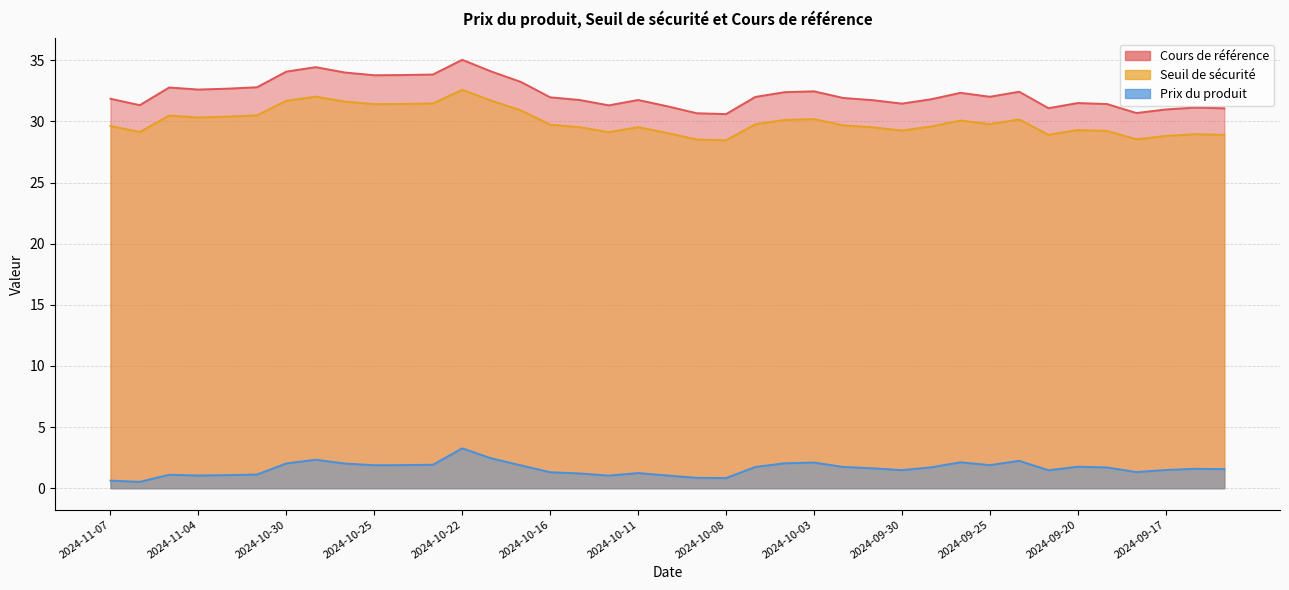

True or false: Prix du produit and Cours de référence intersect in this chart.

False